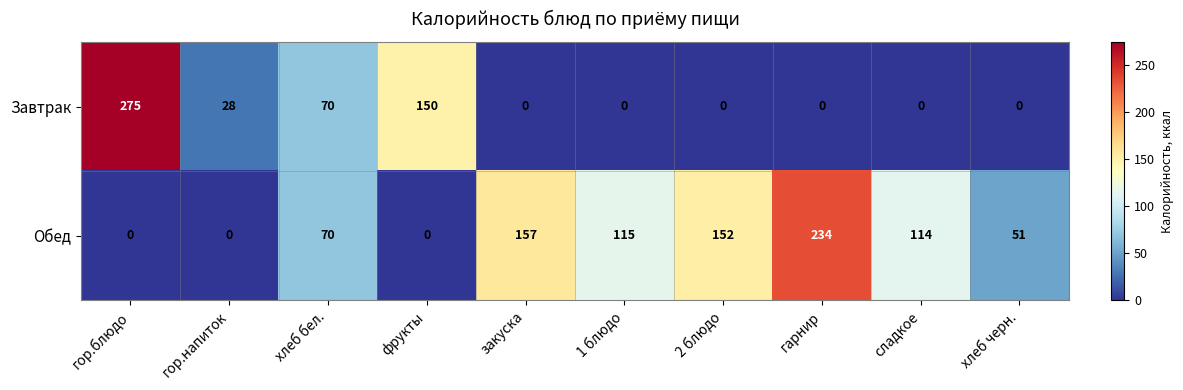

The Обед series shows 70 at хлеб бел.. True or false?

True